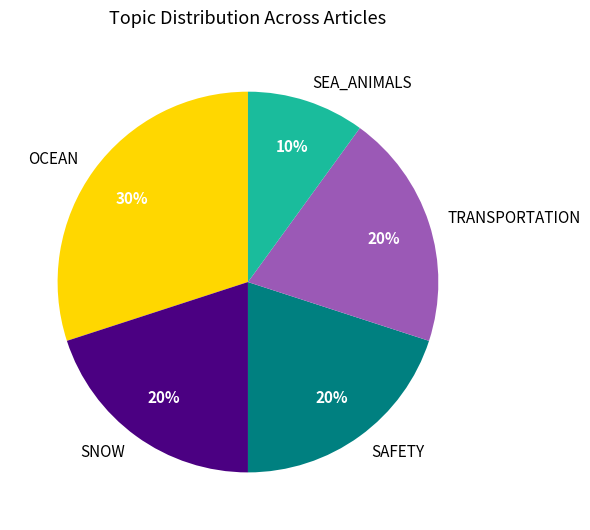

To the nearest percent, what percentage of the pie is SNOW?

20%